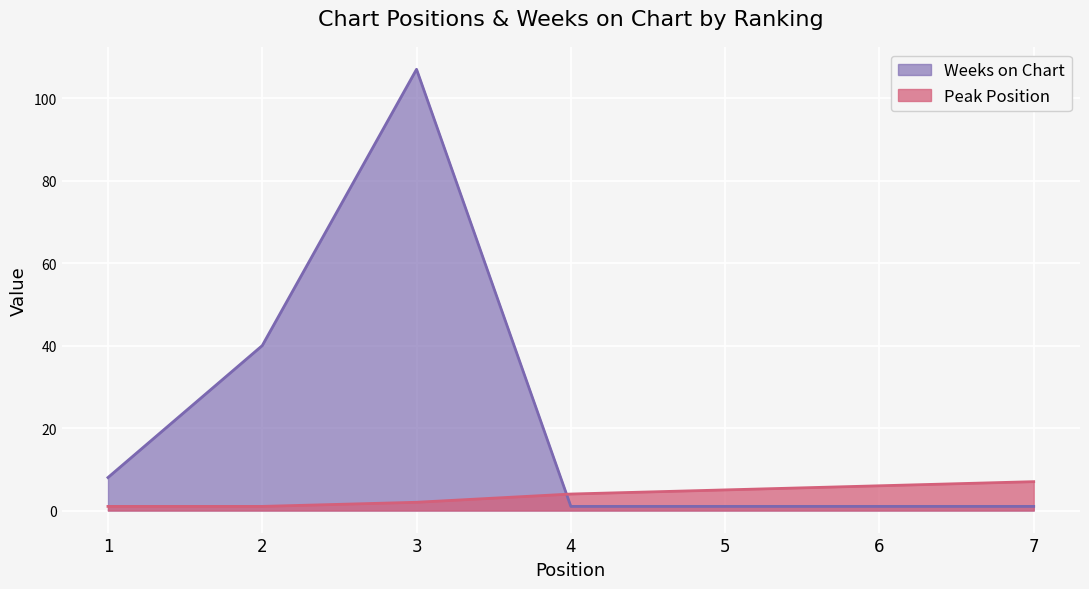

How many lines are shown in the chart?

2